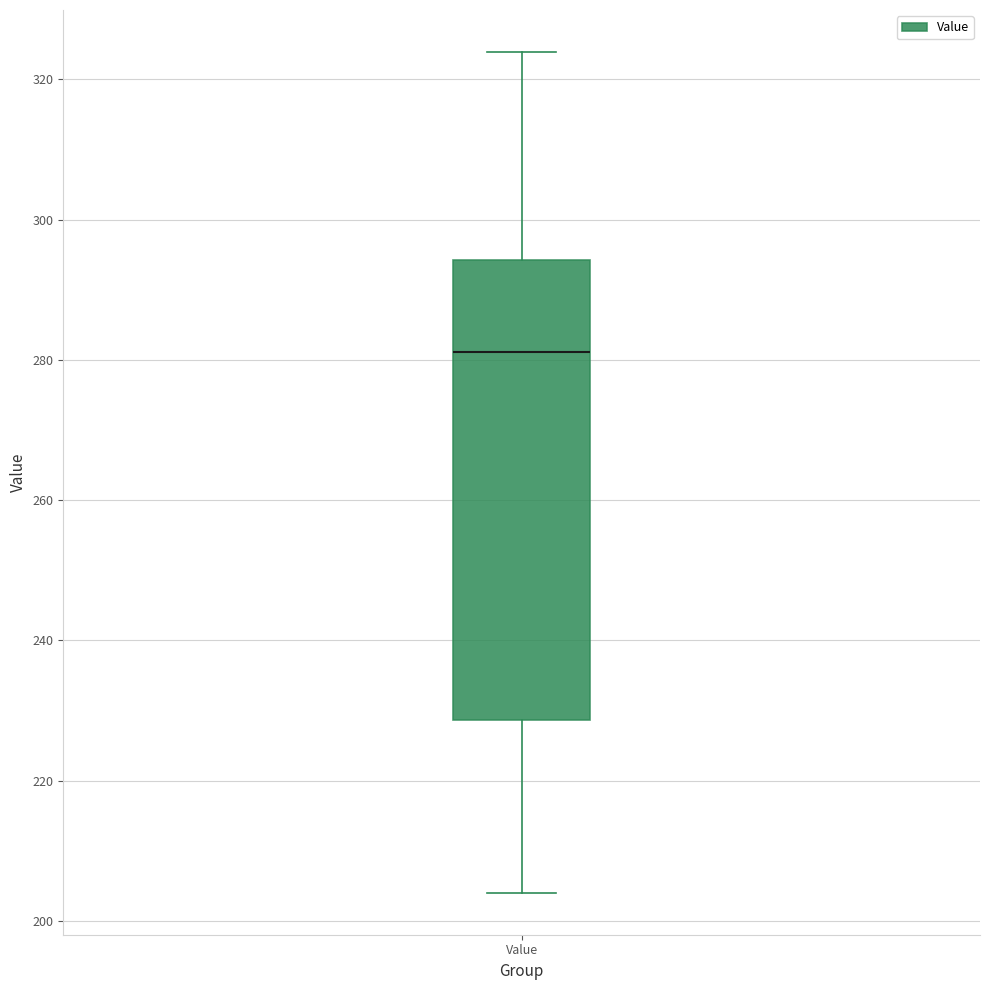

Read this box plot against the y-axis: the position of the median line, the range covered by the box, and the ends of both whiskers. The values are not printed on the chart, so give them approximately, as read against the axis.

median 282, box 228 to 294, whiskers 204 to 324